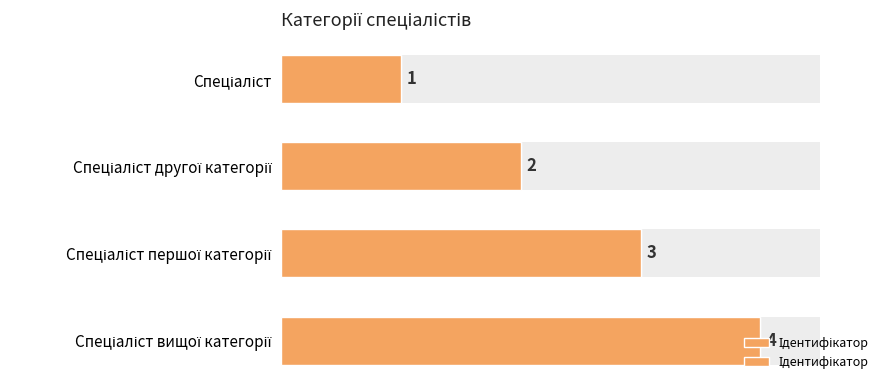

What is the maximum value shown in the chart?

4